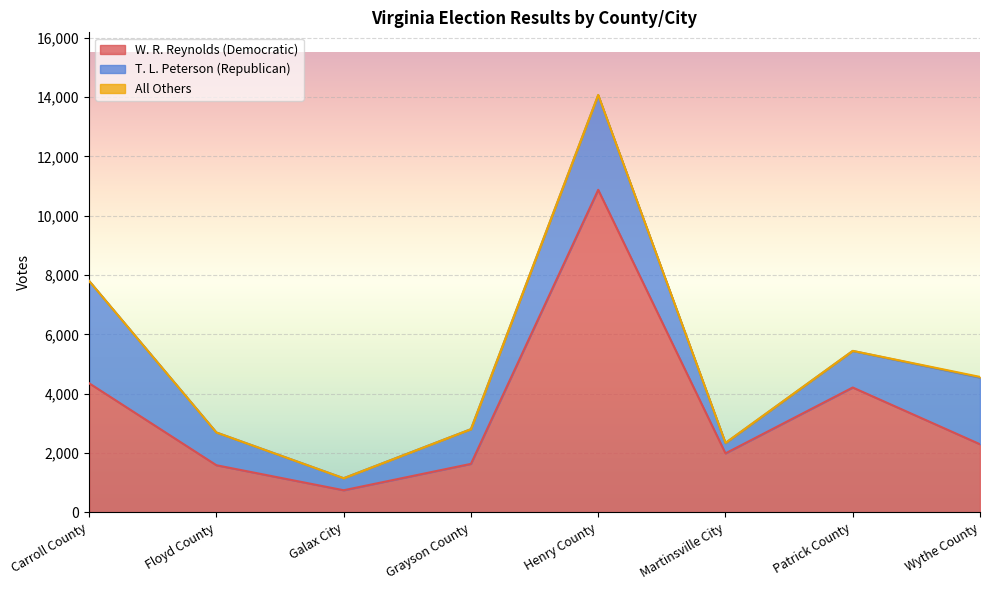

What position from the right is Galax City?

6